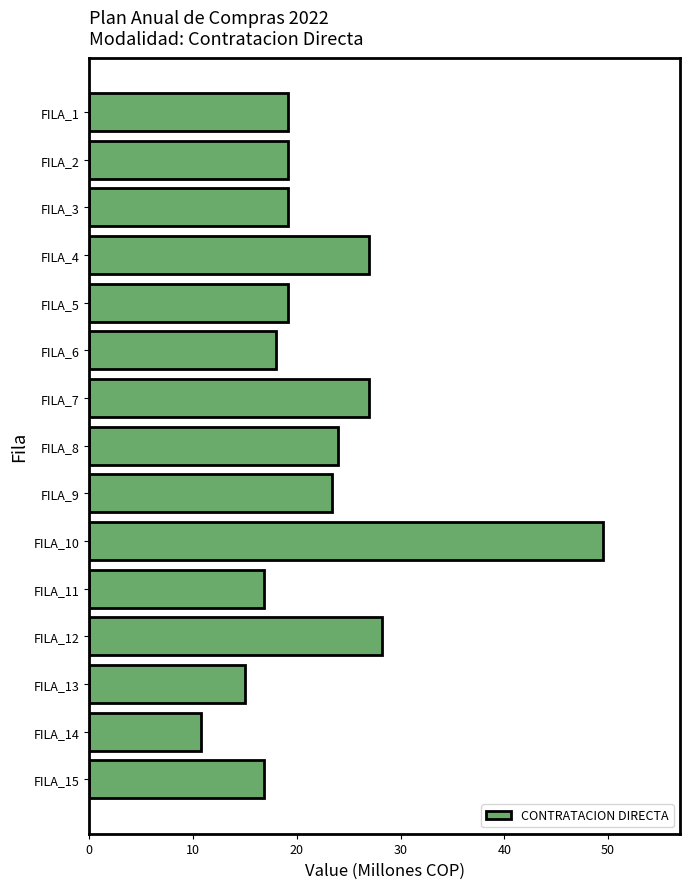

What is the average value?

22.2